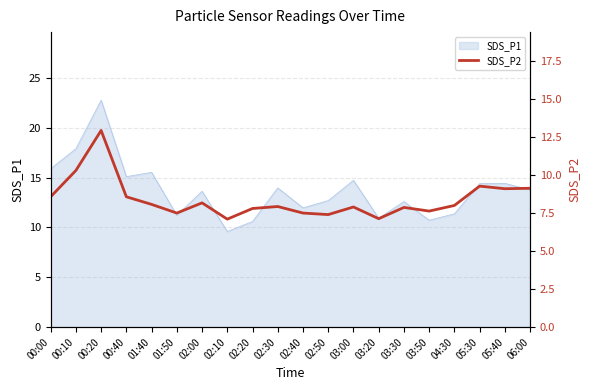

What is the difference between the values at 03:20 and 04:30?

0.9